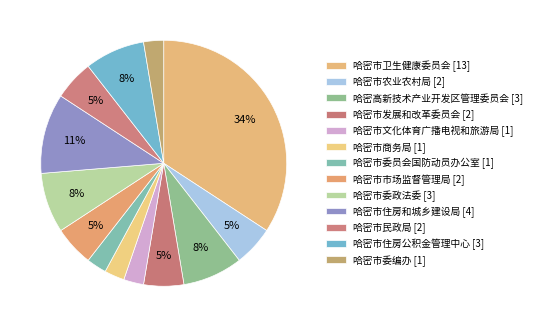

How many segments does this pie chart have?

13